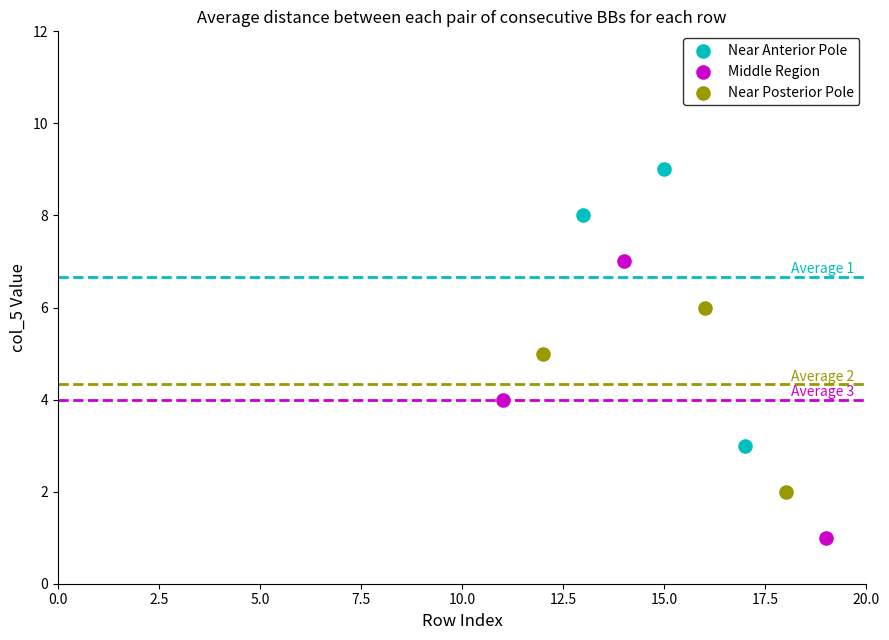

Which series contains the lowest Y value?

Middle Region